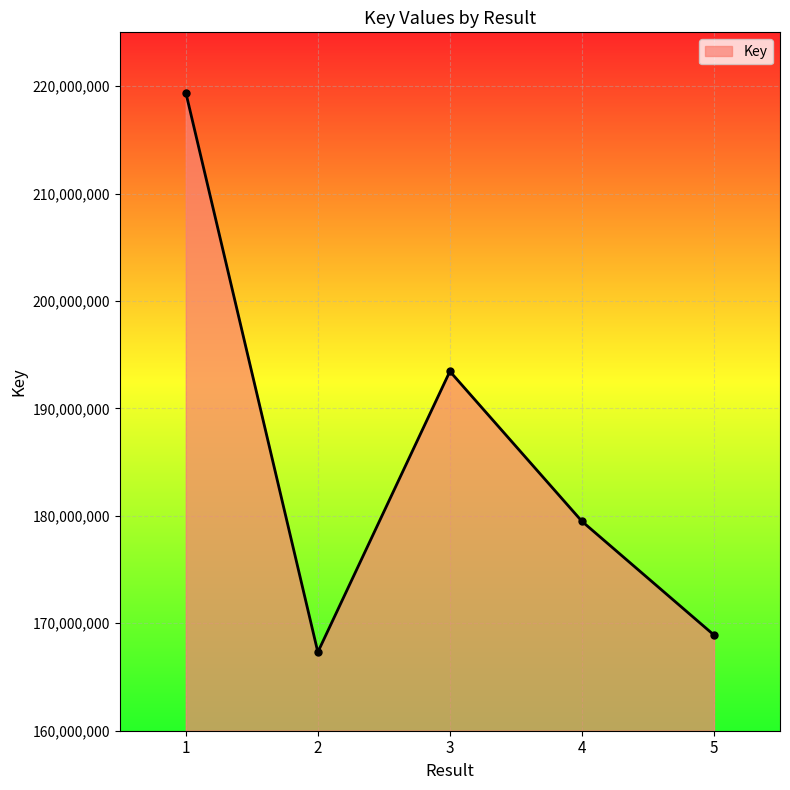

True or false: the data shows 305883667 at 1.

False